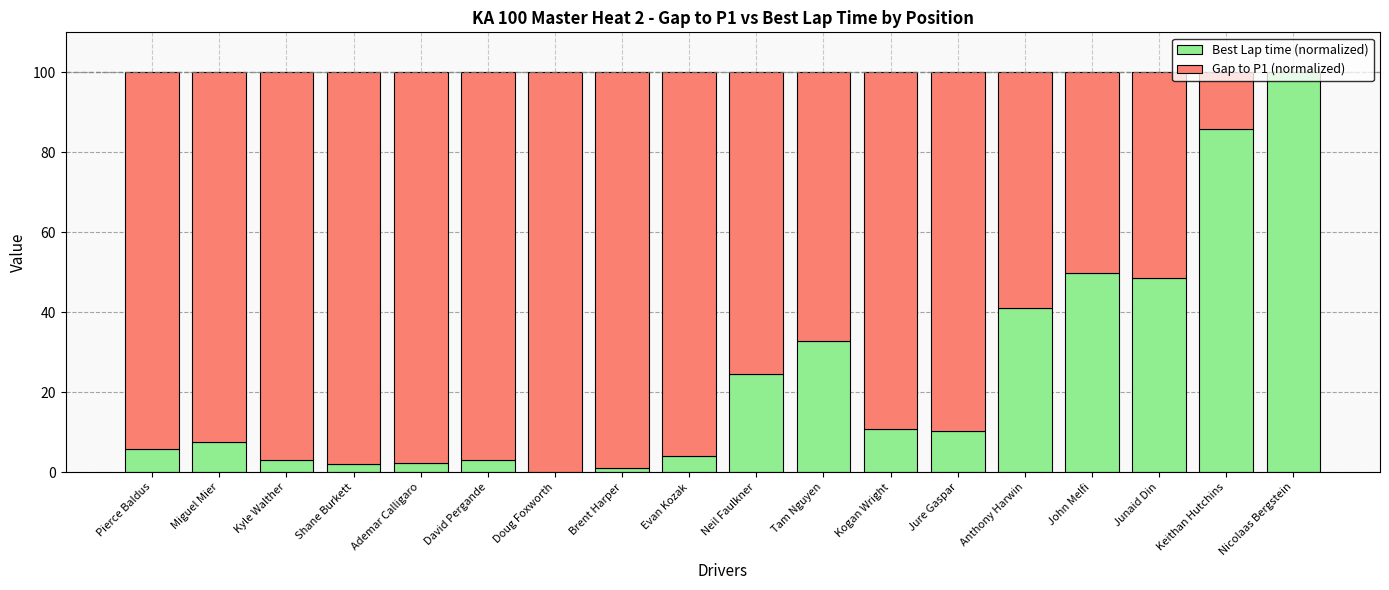

The Best Lap time (normalized) series shows 6.6 at Tam Nguyen. True or false?

False